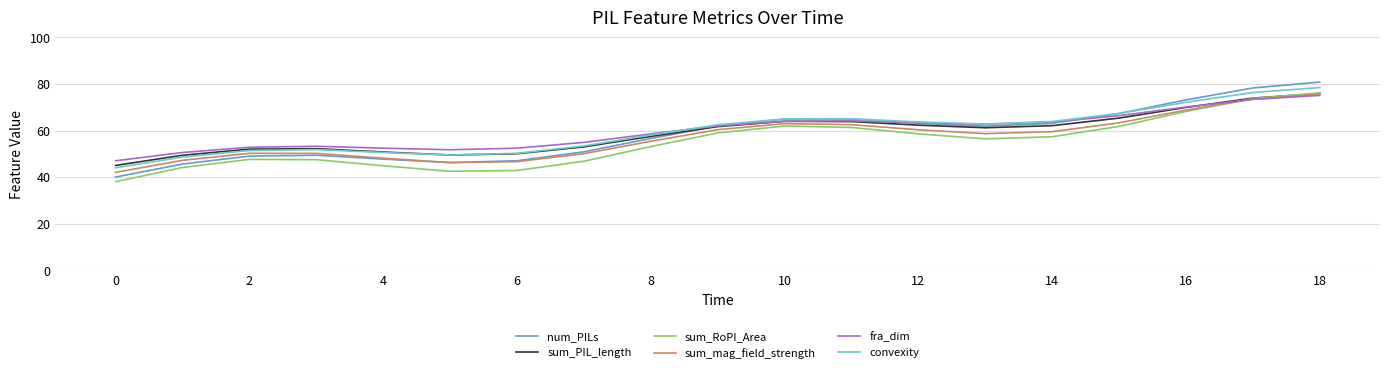

What are all the series names shown in the legend?

num_PILs, sum_PIL_length, sum_RoPI_Area, sum_mag_field_strength, fra_dim, convexity